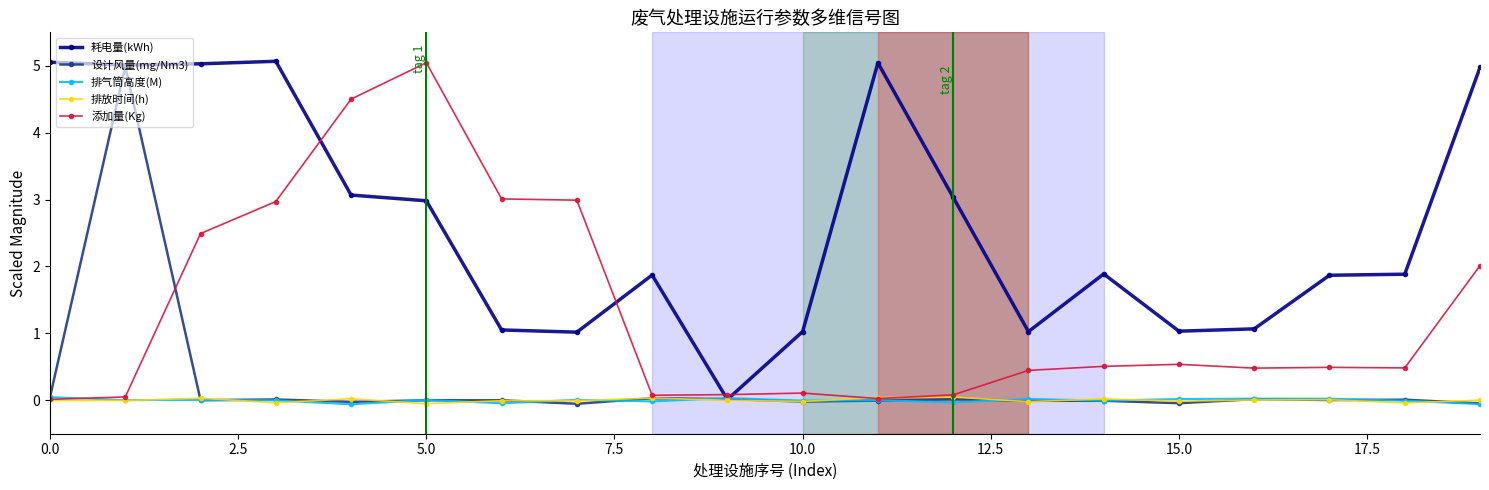

What is the difference between the maximum and minimum values in the 耗电量(kWh) series?

5.1